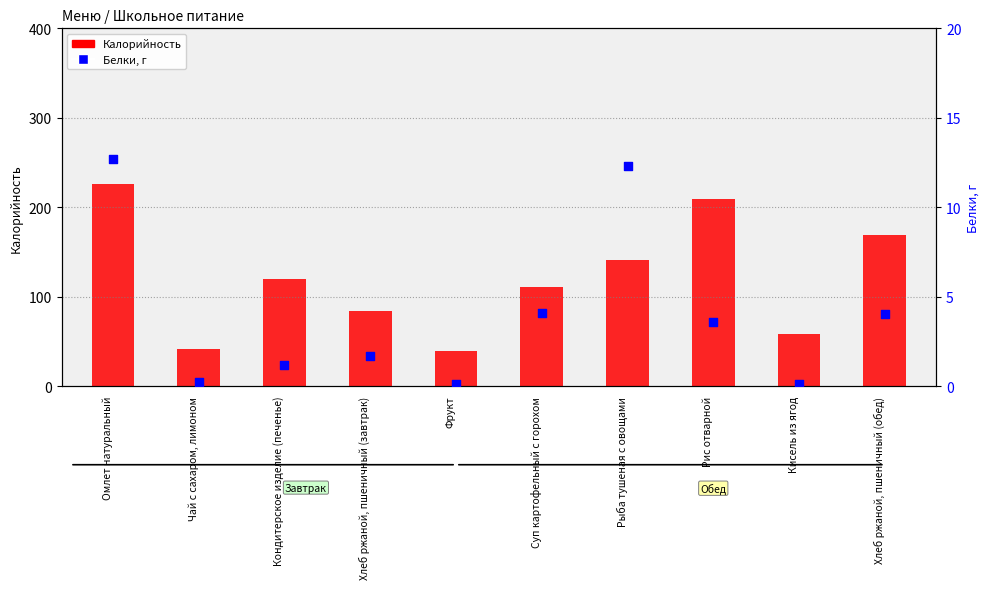

What are all the series names shown in the legend?

Калорийность, Белки